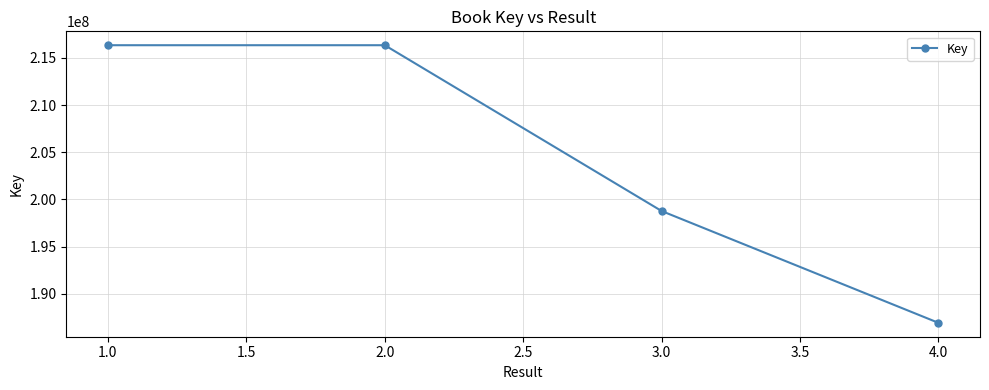

How many values are below 216354481?

2